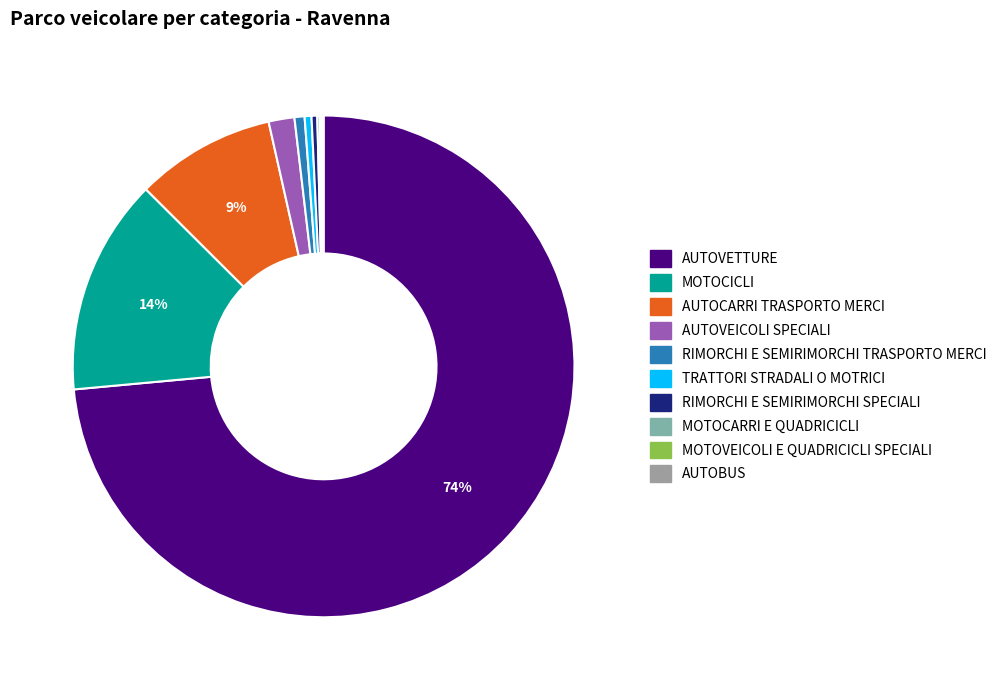

How much of the chart is everything except TRATTORI STRADALI O MOTRICI?

99.6%